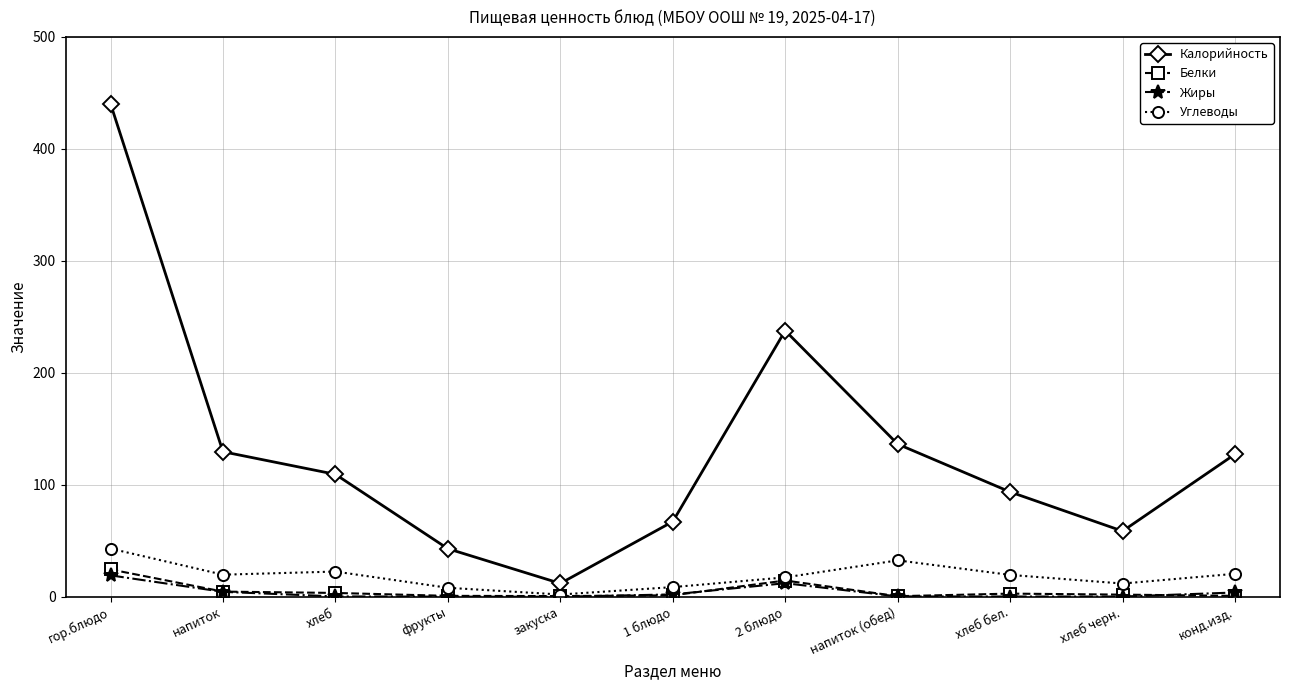

What position from the right is напиток?

10